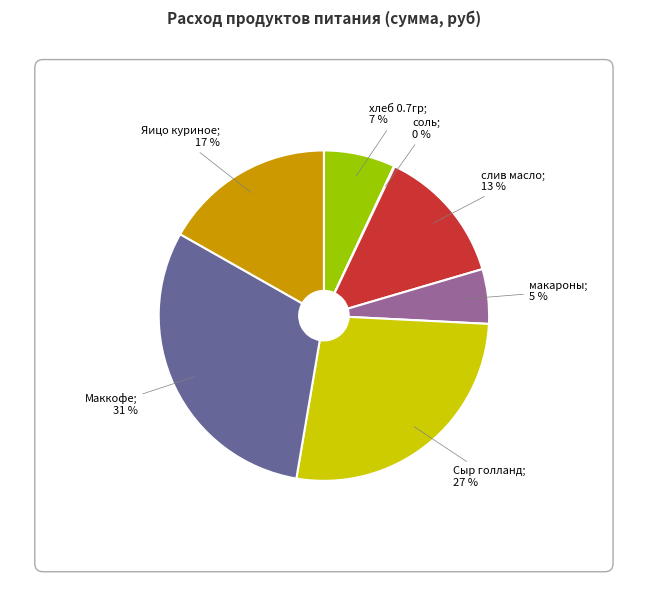

What percentage is the слив масло slice, to the nearest percent?

13%